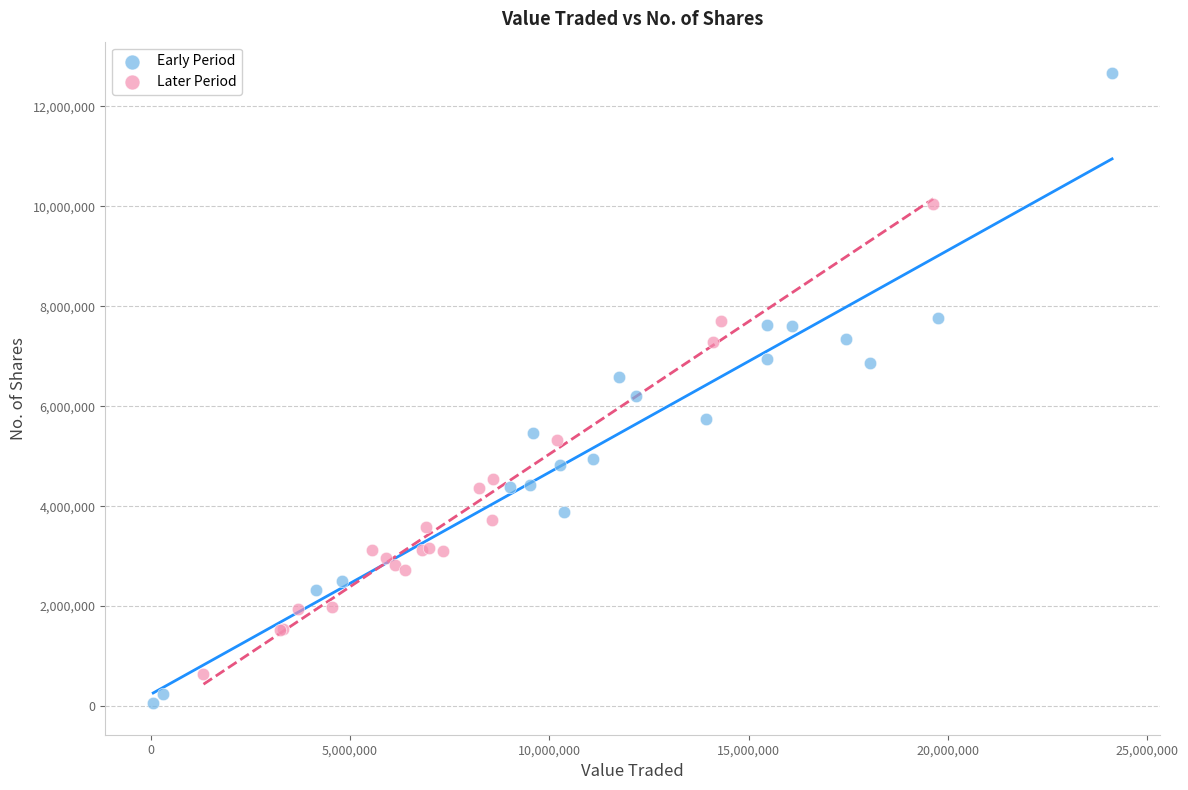

Which series contains the lowest Y value?

Early Period